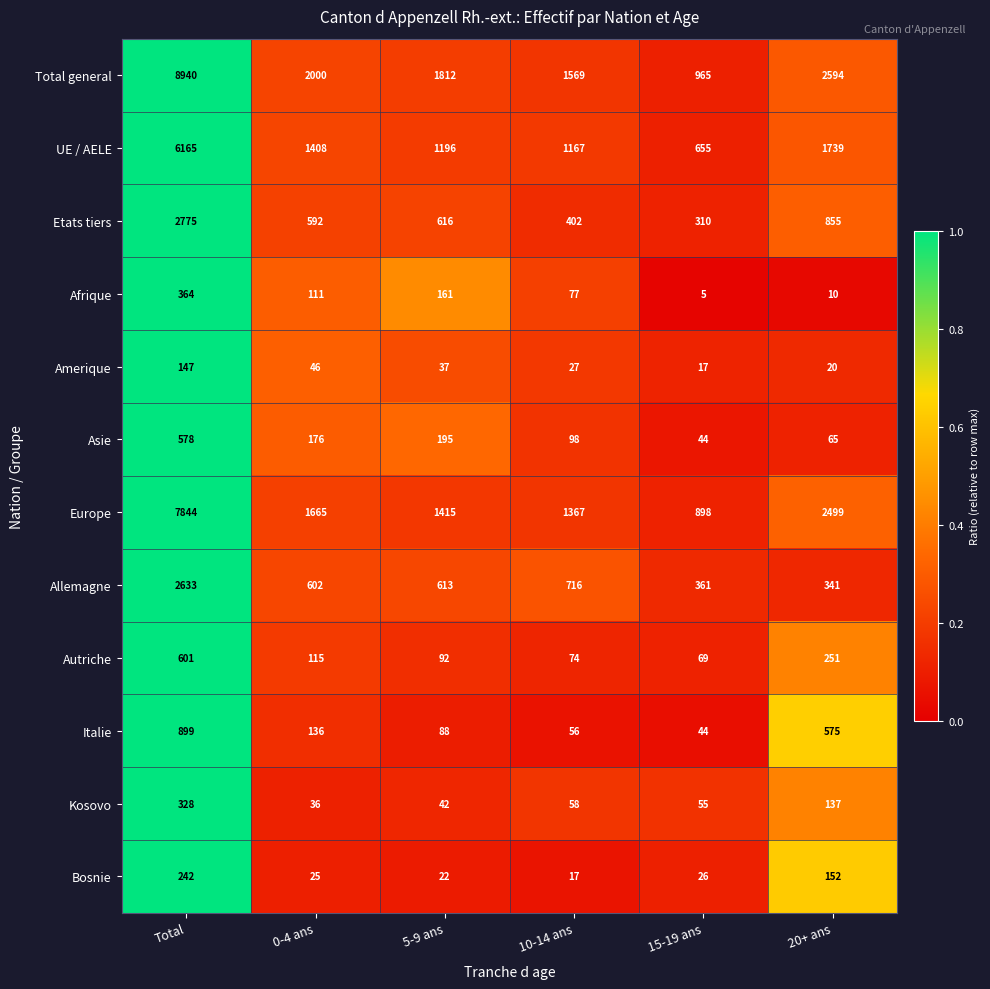

At which label is Allemagne closest to 1487?

10-14 ans